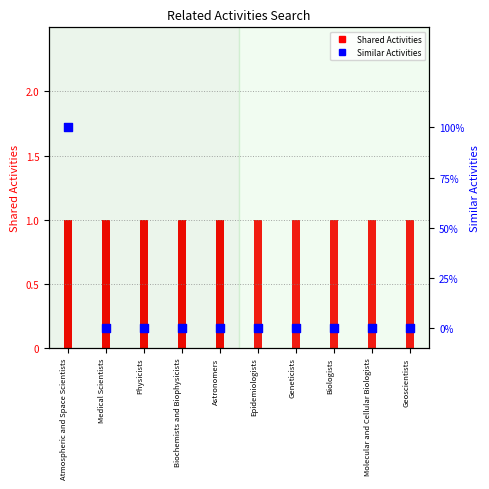

Is the value of Similar Activities at Geneticists greater than the value of Shared Activities at Biochemists and Biophysicists?

No